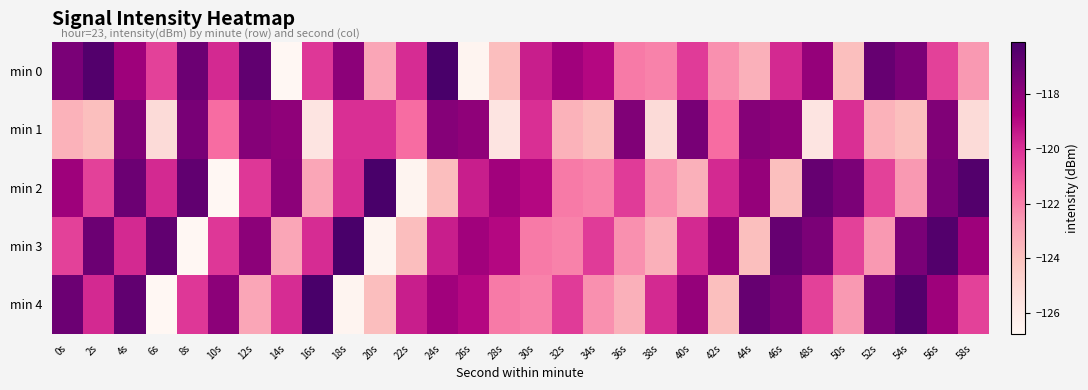

Reading left to right, list all the values displayed in this chart.

min 0: 0s=-117.4	2s=-116.4	4s=-118.4	6s=-120.4	8s=-117.1	10s=-119.8	12s=-116.8	14s=-126.8	16s=-120.2	18s=-117.9	20s=-123.0	22s=-119.9	24s=-116.1	26s=-126.6	28s=-123.9	30s=-119.5	32s=-118.4	34s=-118.9	36s=-121.9	38s=-122.1	40s=-120.3	42s=-122.4	44s=-123.4	46s=-119.8	48s=-118.1	50s=-123.9	52s=-116.9	54s=-117.5	56s=-120.4	58s=-122.6
min 1: 0s=-123.4	2s=-123.9	4s=-117.6	6s=-125.2	8s=-117.4	10s=-121.5	12s=-117.7	14s=-118.0	16s=-125.7	18s=-120.0	20s=-120.0	22s=-121.5	24s=-117.7	26s=-118.0	28s=-125.7	30s=-120.0	32s=-123.4	34s=-123.9	36s=-117.6	38s=-125.2	40s=-117.4	42s=-121.5	44s=-117.7	46s=-118.0	48s=-125.7	50s=-120.0	52s=-123.4	54s=-123.9	56s=-117.6	58s=-125.2
min 2: 0s=-118.4	2s=-120.4	4s=-117.1	6s=-119.8	8s=-116.8	10s=-126.8	12s=-120.2	14s=-117.9	16s=-123.0	18s=-119.9	20s=-116.1	22s=-126.6	24s=-123.9	26s=-119.5	28s=-118.4	30s=-118.9	32s=-121.9	34s=-122.1	36s=-120.3	38s=-122.4	40s=-123.4	42s=-119.8	44s=-118.1	46s=-123.9	48s=-116.9	50s=-117.5	52s=-120.4	54s=-122.6	56s=-117.4	58s=-116.4
min 3: 0s=-120.4	2s=-117.1	4s=-119.8	6s=-116.8	8s=-126.8	10s=-120.2	12s=-117.9	14s=-123.0	16s=-119.9	18s=-116.1	20s=-126.6	22s=-123.9	24s=-119.5	26s=-118.4	28s=-118.9	30s=-121.9	32s=-122.1	34s=-120.3	36s=-122.4	38s=-123.4	40s=-119.8	42s=-118.1	44s=-123.9	46s=-116.9	48s=-117.5	50s=-120.4	52s=-122.6	54s=-117.4	56s=-116.4	58s=-118.4
min 4: 0s=-117.1	2s=-119.8	4s=-116.8	6s=-126.8	8s=-120.2	10s=-117.9	12s=-123.0	14s=-119.9	16s=-116.1	18s=-126.6	20s=-123.9	22s=-119.5	24s=-118.4	26s=-118.9	28s=-121.9	30s=-122.1	32s=-120.3	34s=-122.4	36s=-123.4	38s=-119.8	40s=-118.1	42s=-123.9	44s=-116.9	46s=-117.5	48s=-120.4	50s=-122.6	52s=-117.4	54s=-116.4	56s=-118.4	58s=-120.4